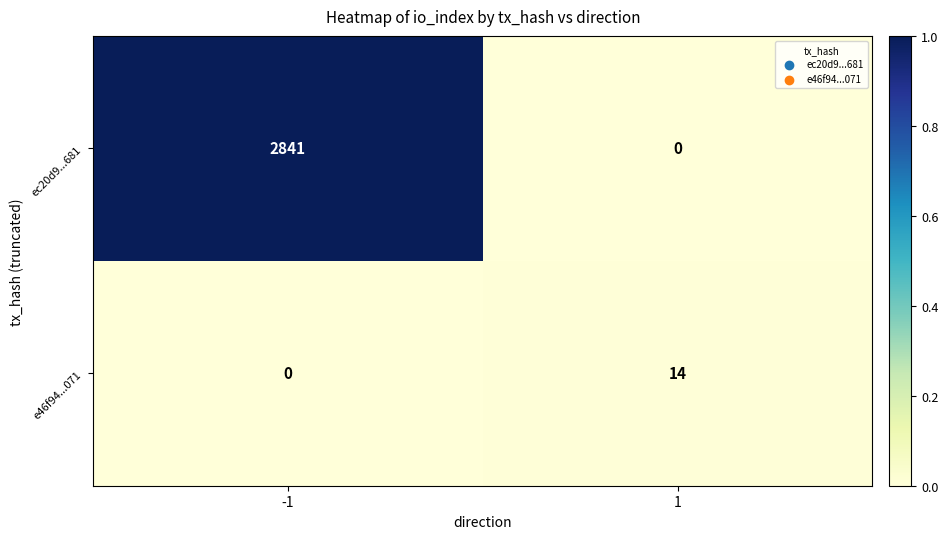

Which series has the largest total across all categories?

ec20d9...681